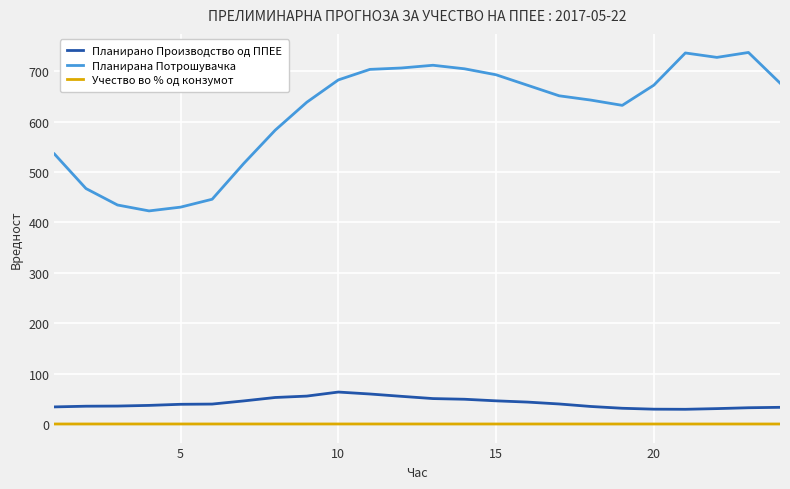

True or false: Планирано Производство од ППЕЕ and Планирана Потрошувачка intersect in this chart.

False